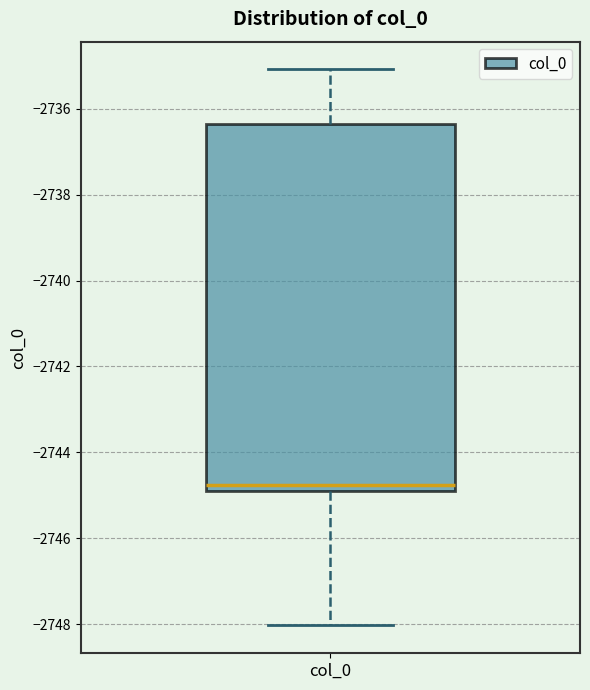

Read this box plot against the y-axis: the position of the median line, the range covered by the box, and the ends of both whiskers. The values are not printed on the chart, so give them approximately, as read against the axis.

median -2744.8 (just above the box's lower edge), box -2744.8 to -2736.4, whiskers -2748.0 to -2735.0